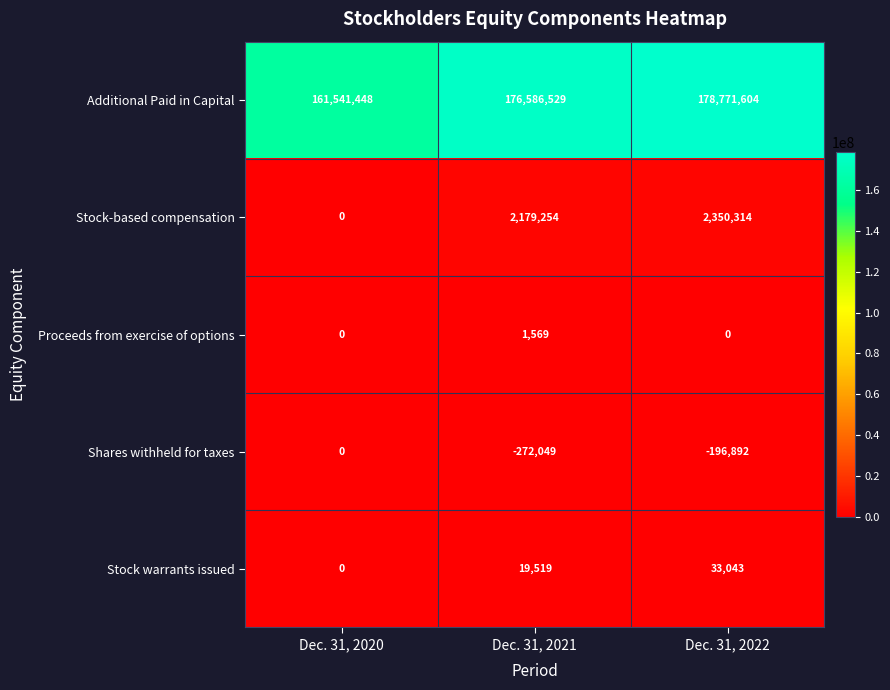

Which category has the highest value across all series?

Dec. 31, 2022